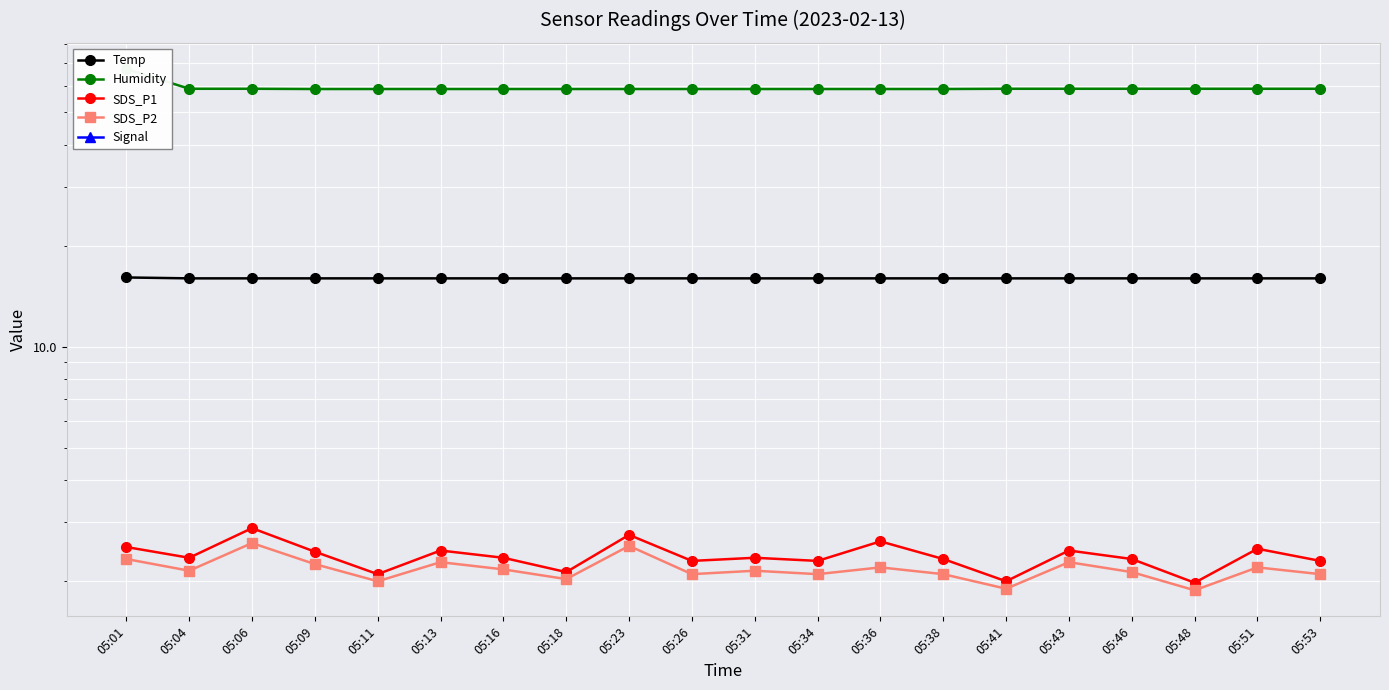

What is the difference between the maximum and minimum values in the Signal series?

3.0